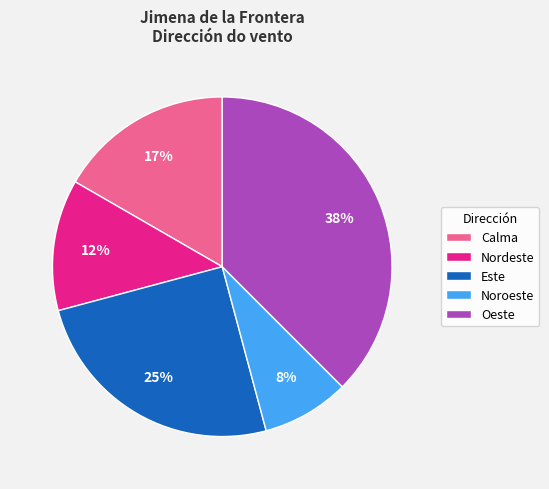

Which has a higher value, Noroeste or Calma?

Calma